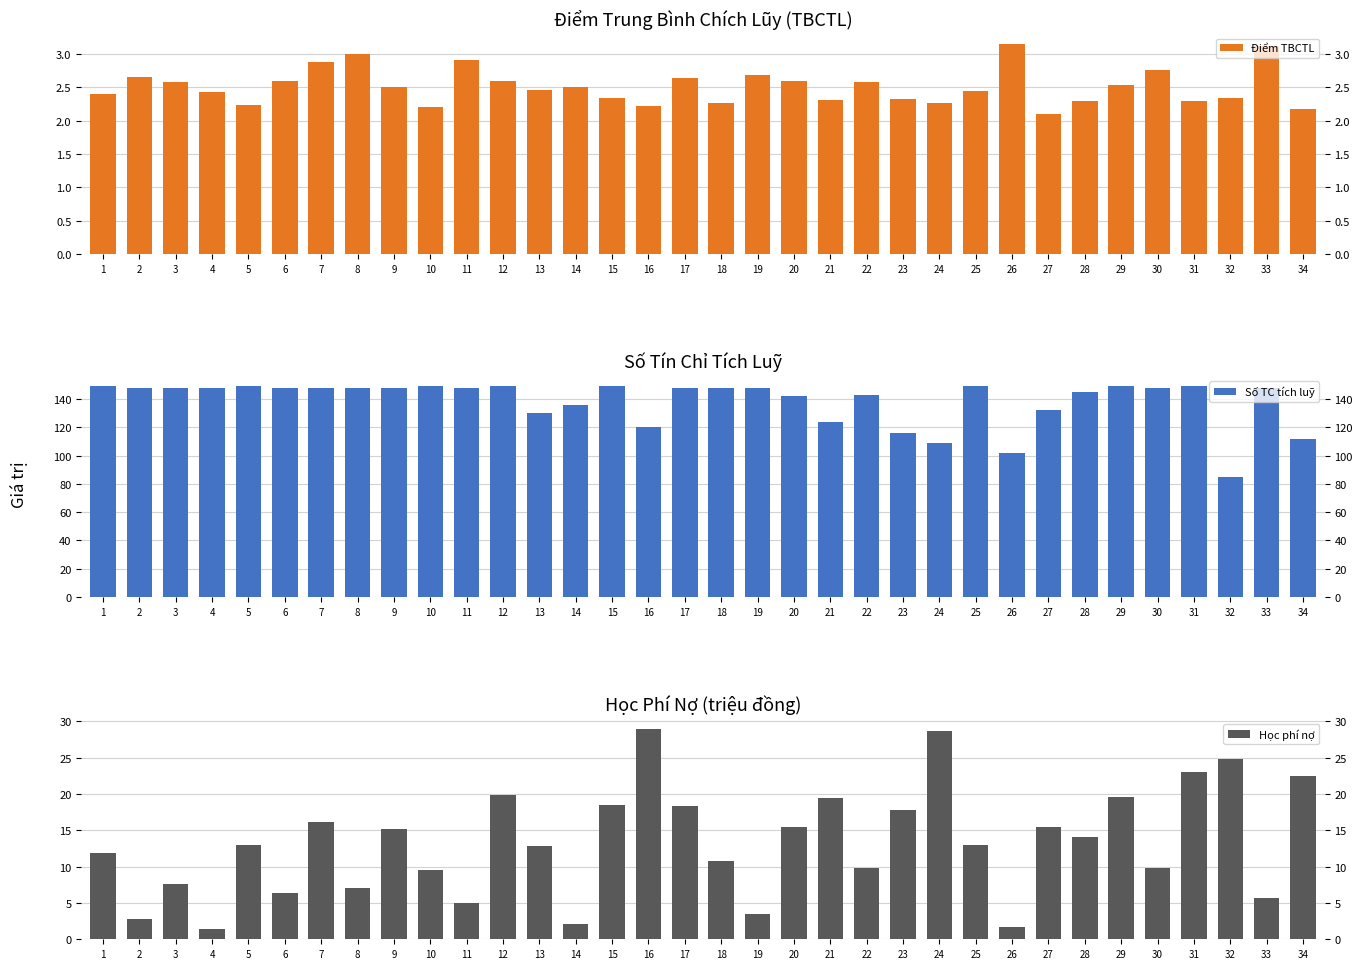

Which label corresponds to the largest value in the chart?

1